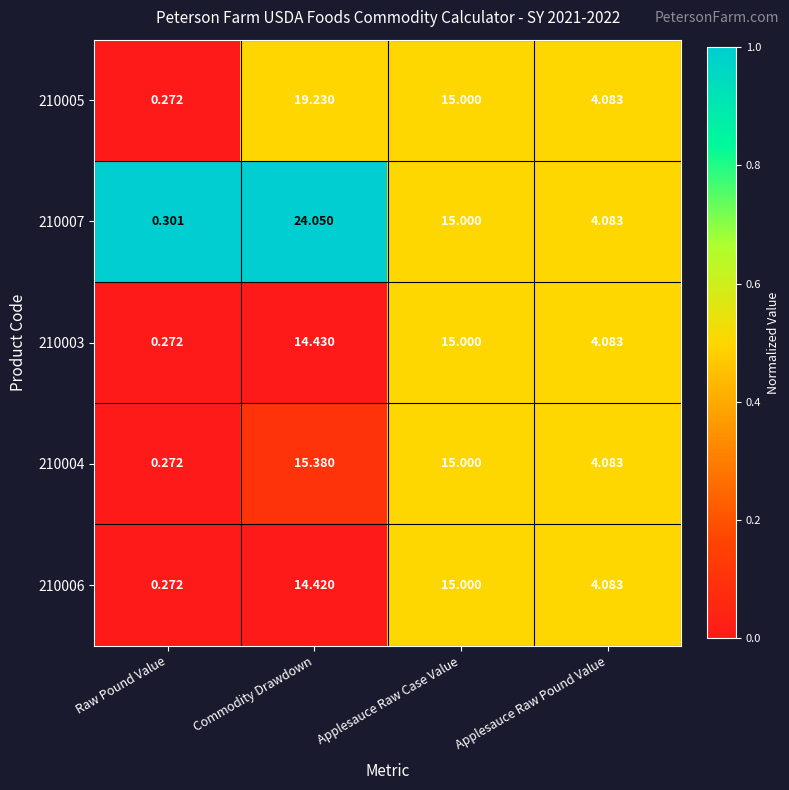

Where does the 210006 series first go above 14?

Commodity Drawdown